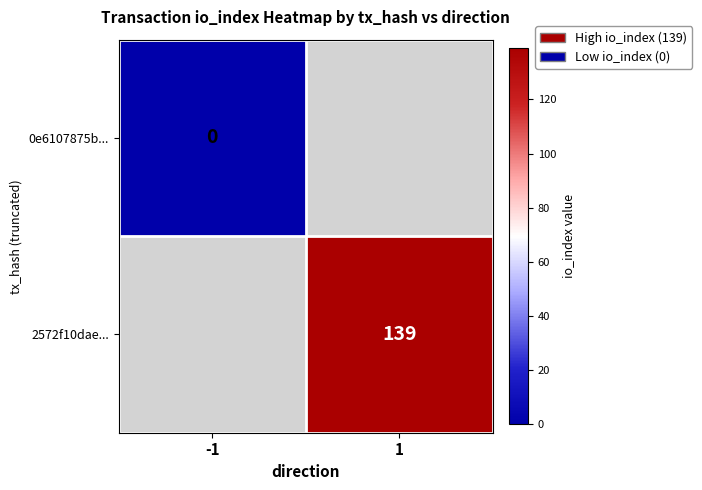

The 2572f10dae... series shows 236 at 1. True or false?

False